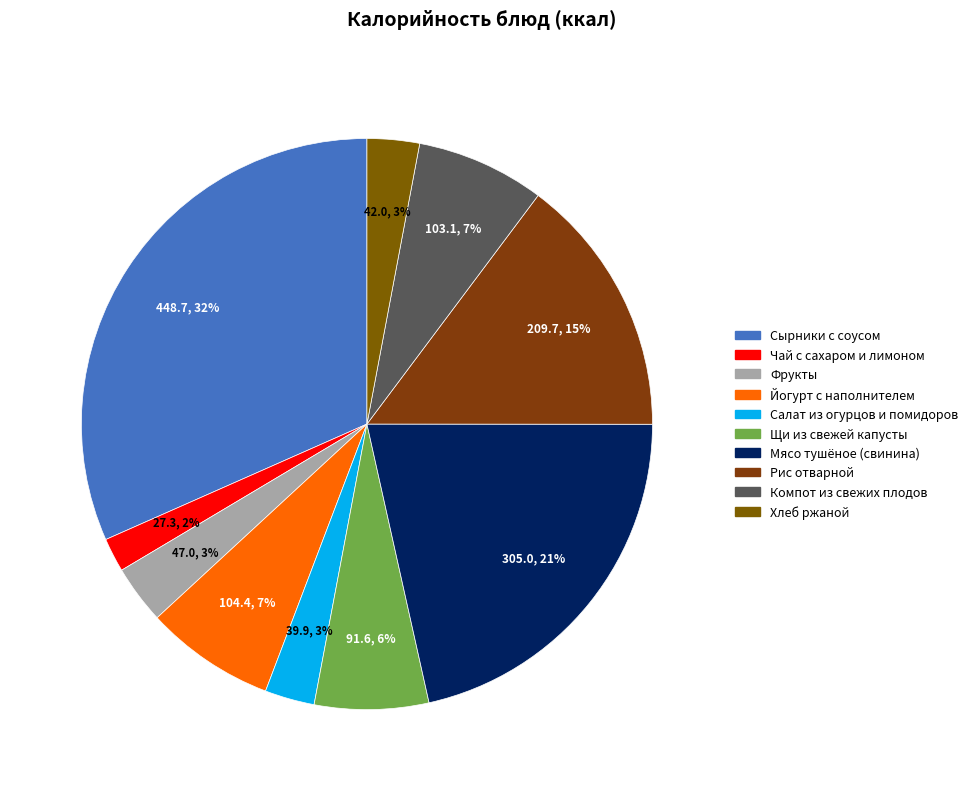

Rank the categories by value from lowest to highest.

Чай с сахаром и лимоном, Салат из огурцов и помидоров, Хлеб ржаной, Фрукты, Щи из свежей капусты, Компот из свежих плодов, Йогурт с наполнителем, Рис отварной, Мясо тушёное (свинина), Сырники с соусом